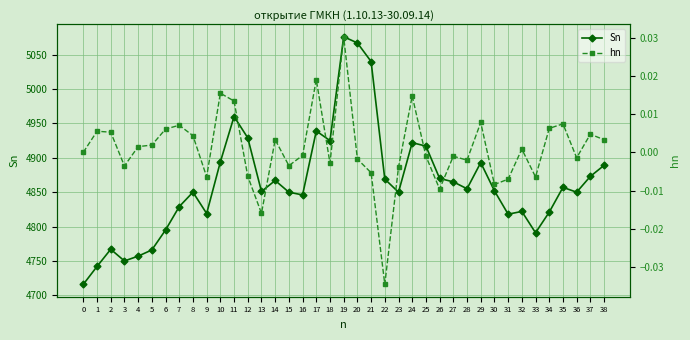

What is the highest value of the Sn series?

5076